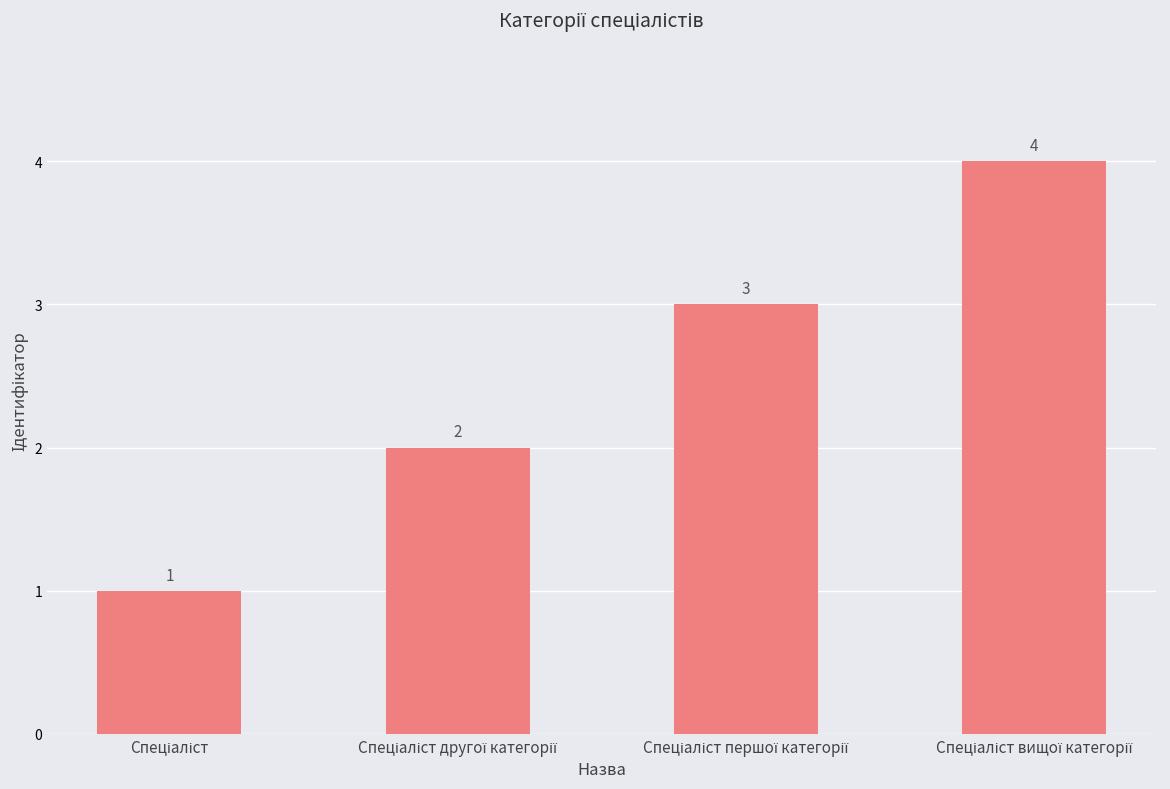

What is the value of the 3rd bar from the left?

3